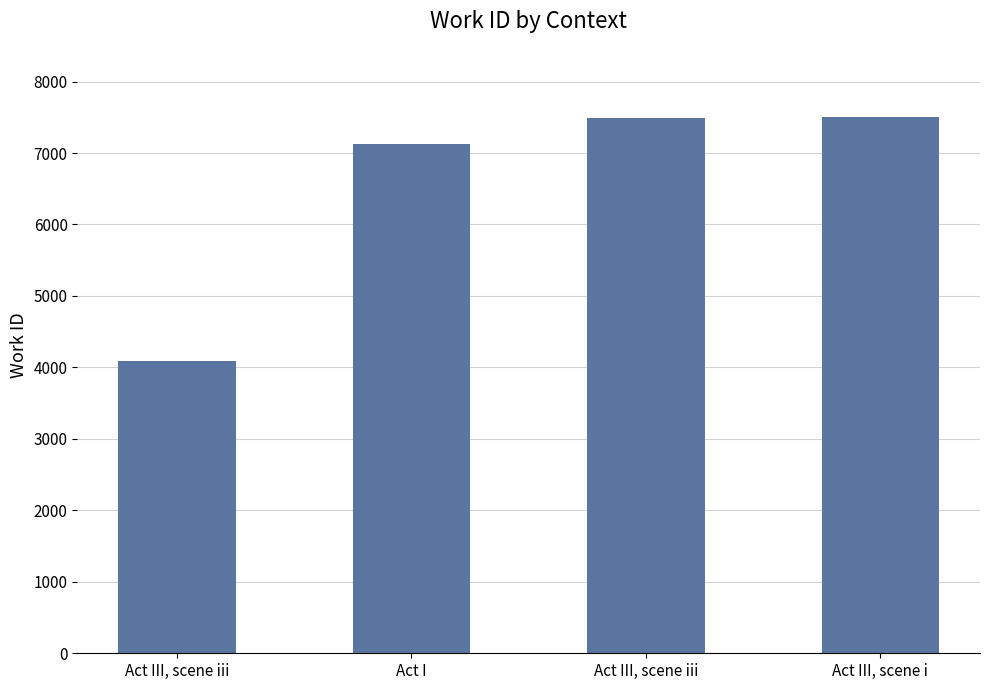

Are the bars horizontal?

No